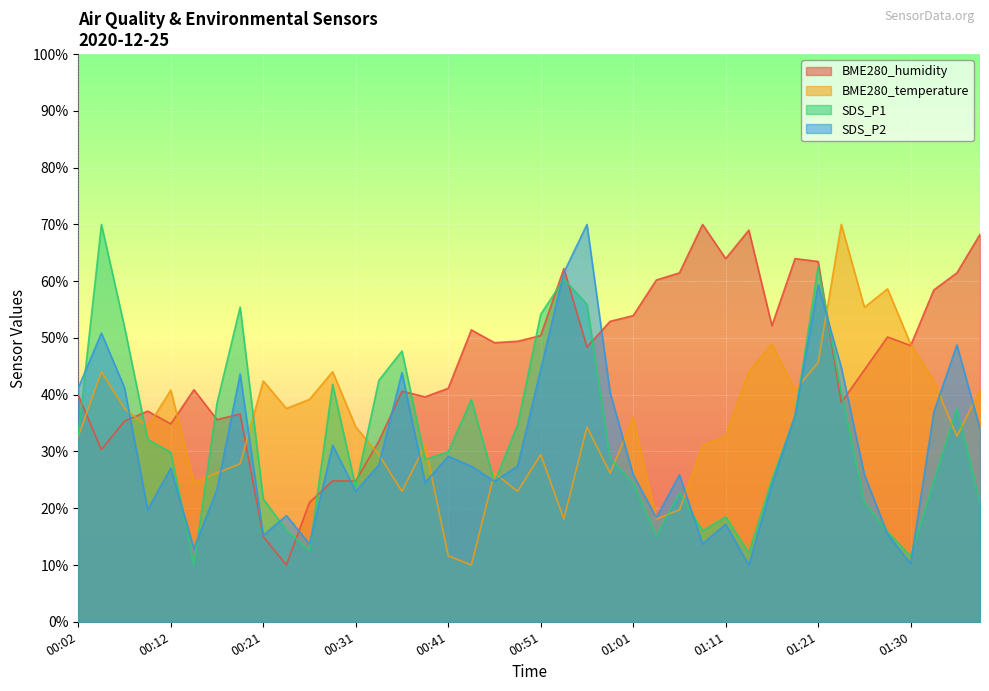

Is it true that SDS_P2 equals 36.1 at 00:53?

False